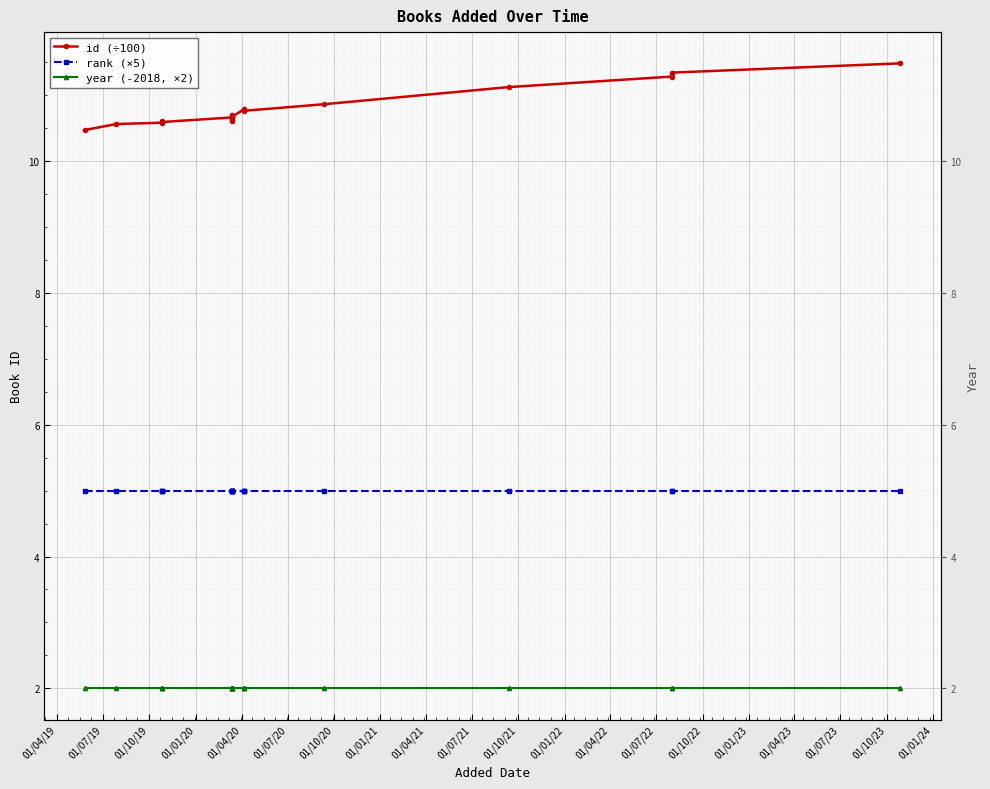

List the series in order of their overall mean, lowest first.

year (-2018, ×2), rank (×5), id (÷100)